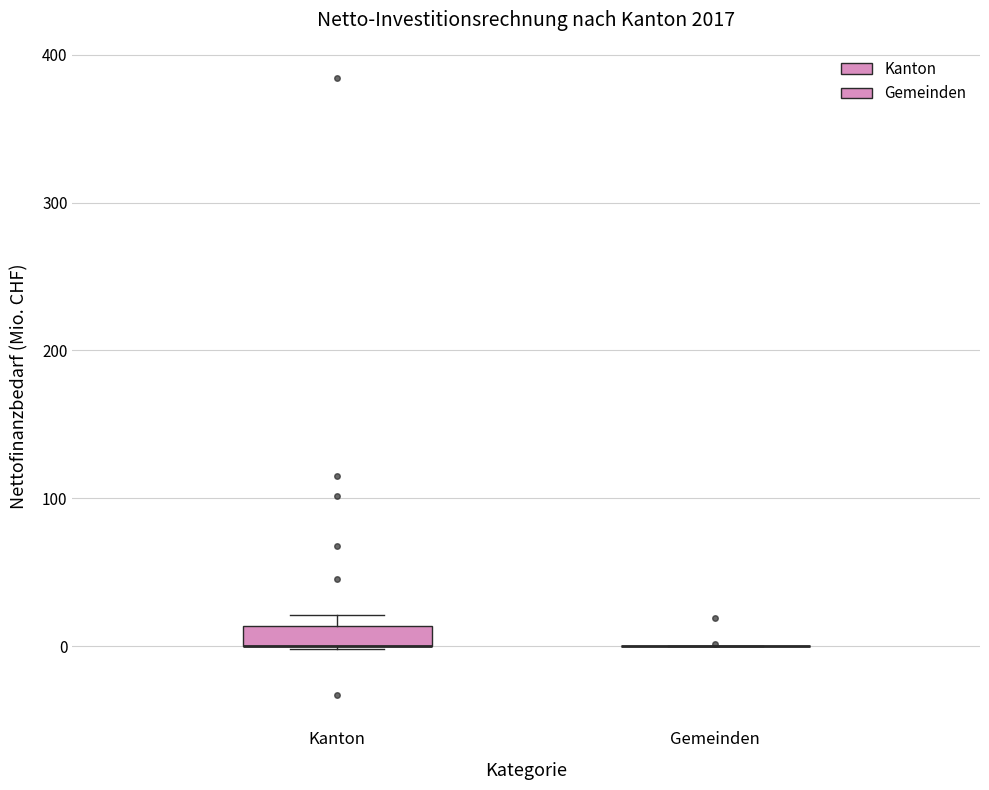

Which box is the tallest, from its lower edge to its upper edge?

Kanton